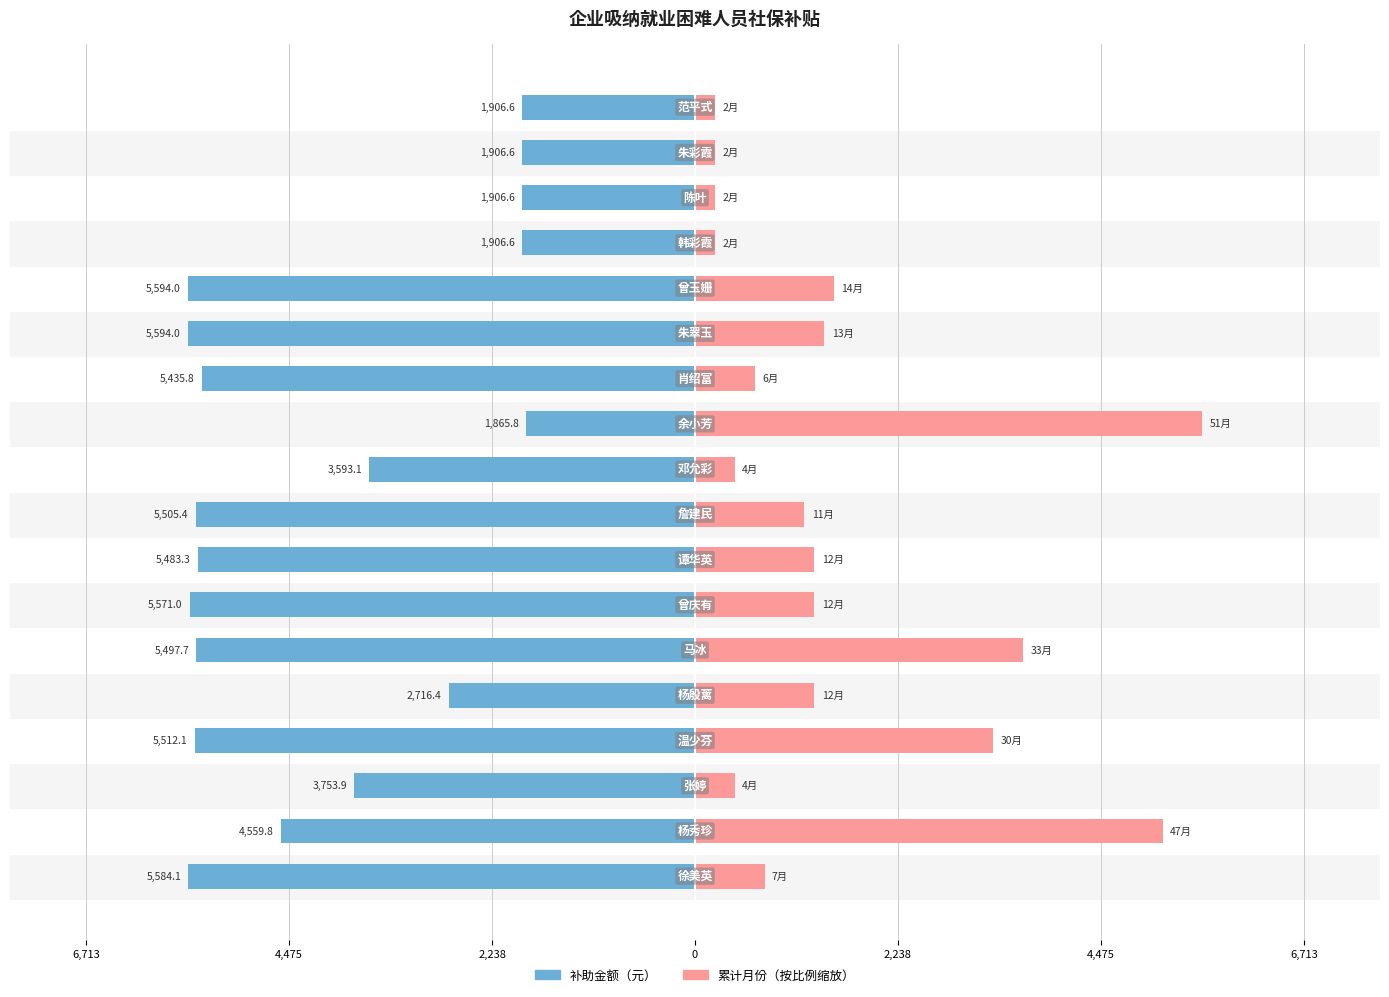

How many groups of bars are there?

18